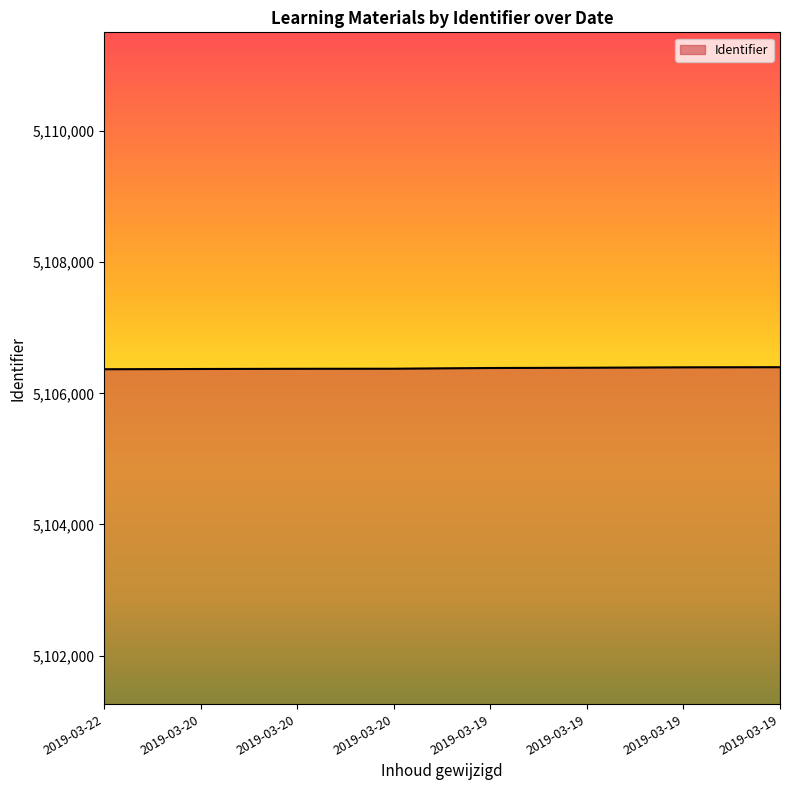

Count the number of data series in this chart.

1